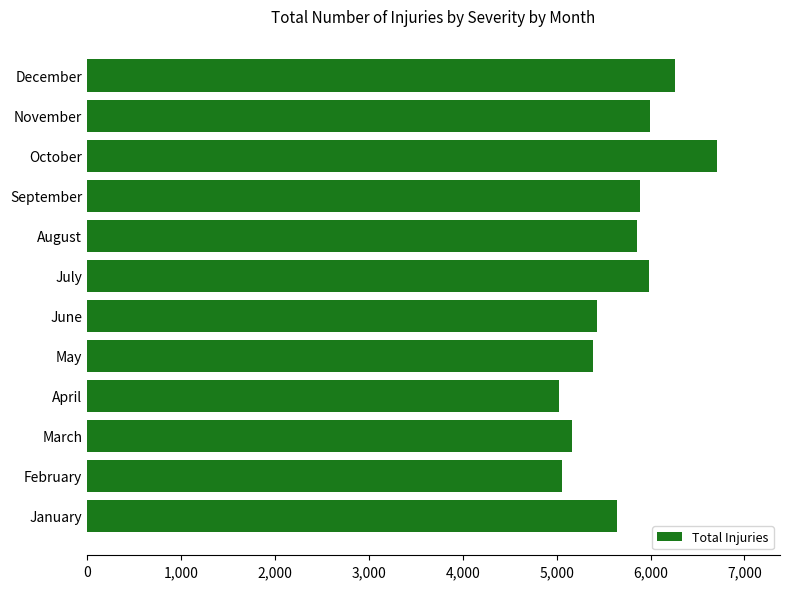

What is the maximum value shown in the chart?

6708